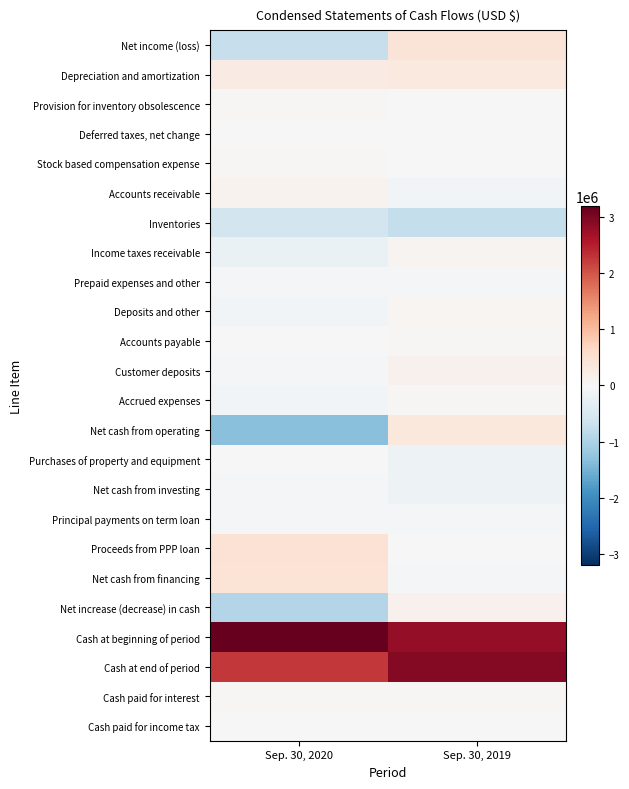

Which series has the largest range (max minus min)?

Net cash from operating